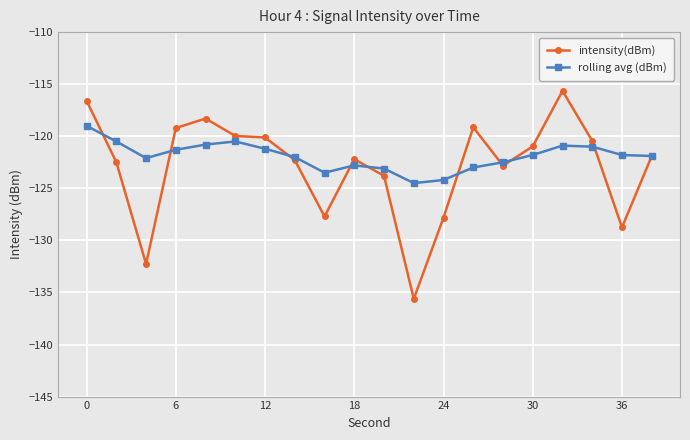

What are all the series names shown in the legend?

intensity(dBm), rolling avg (dBm)